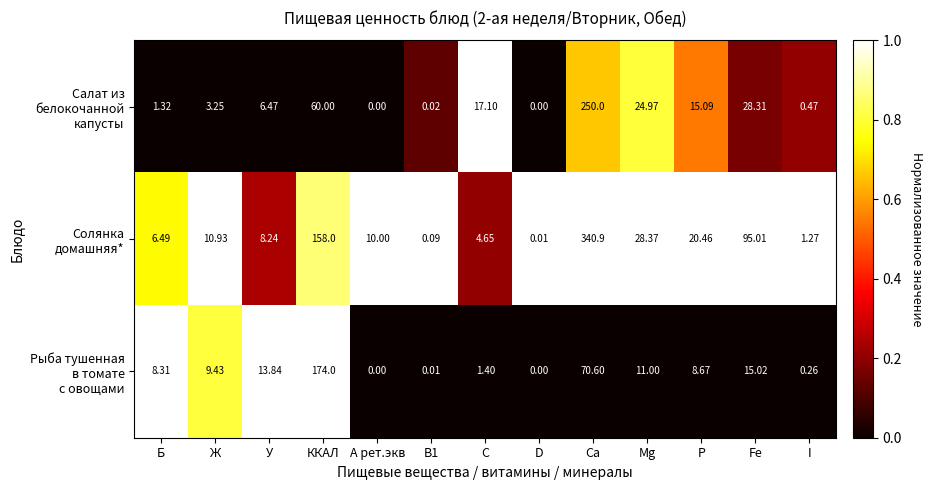

How many categories are shown in the chart?

13